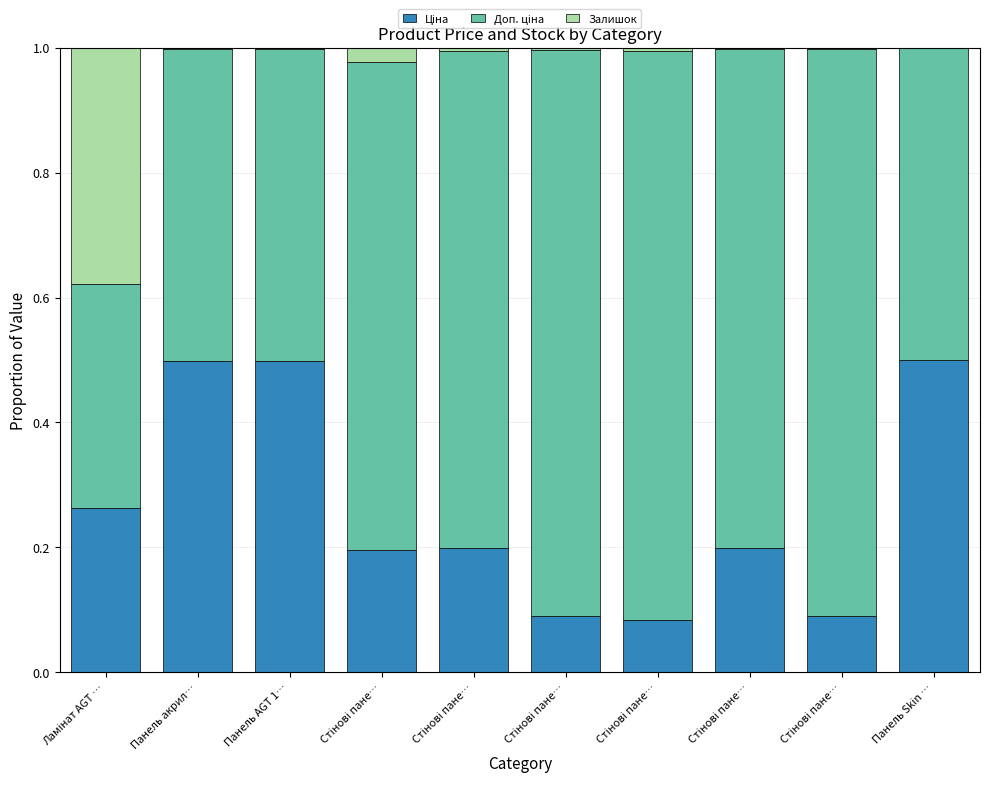

How many categories are shown in the chart?

10